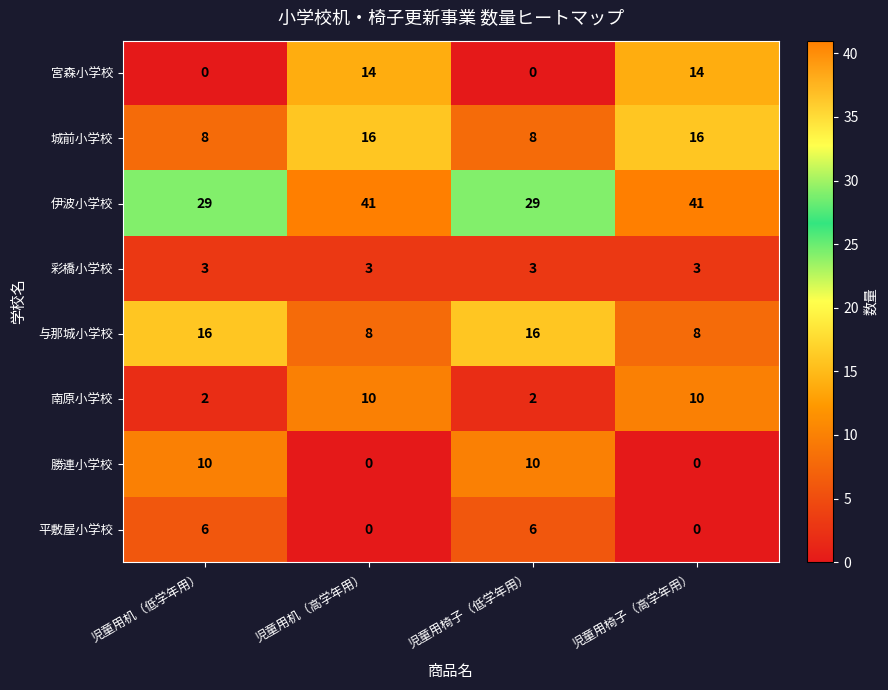

Is it true that 与那城小学校 equals 6 at 児童用机（高学年用）?

False